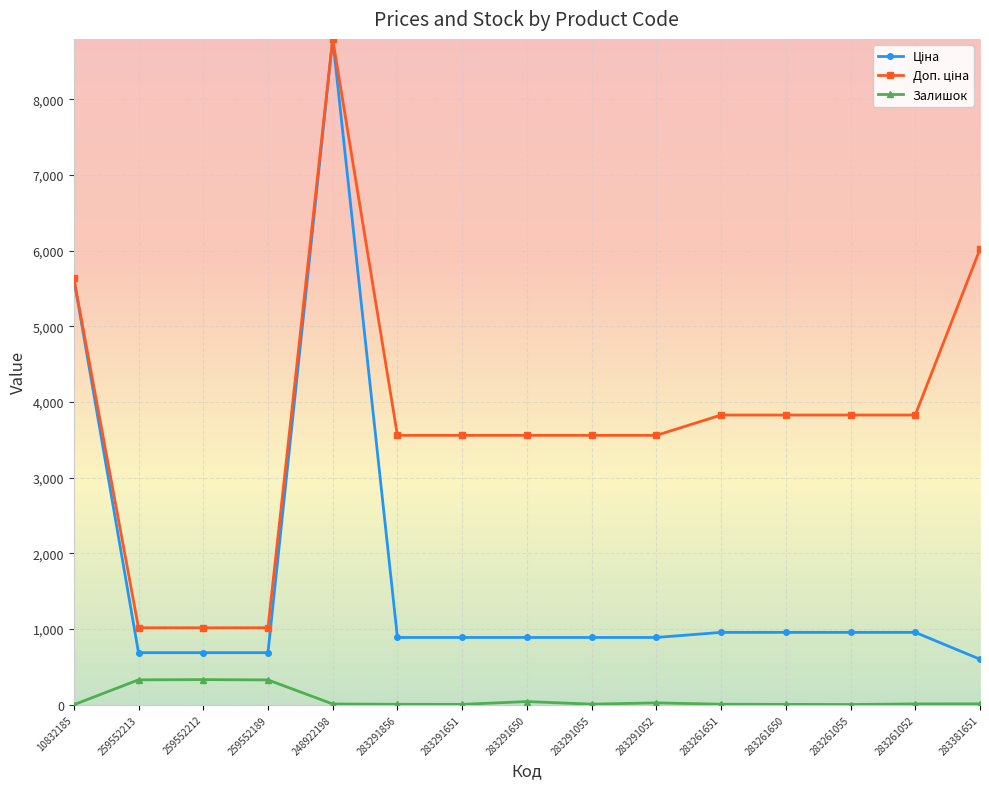

True or false: Залишок has a value of 7.0 at 283291856.

True